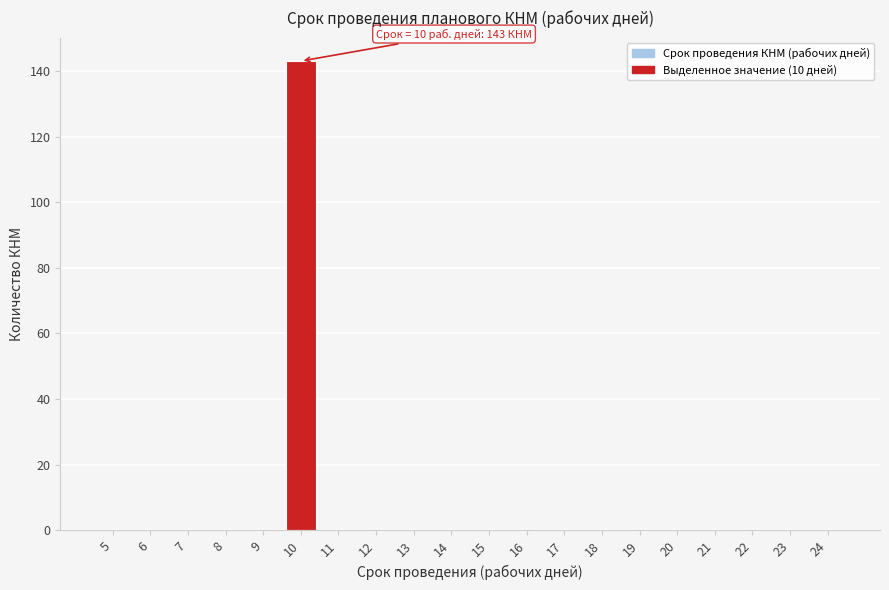

What is the greatest value displayed?

143